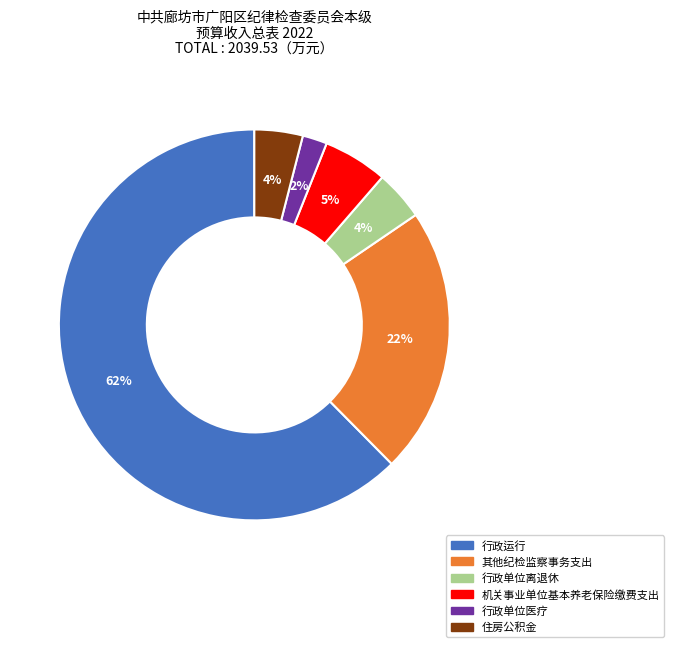

To the nearest percent, what is the difference between the 行政单位离退休 and 其他纪检监察事务支出 slice percentages?

18%